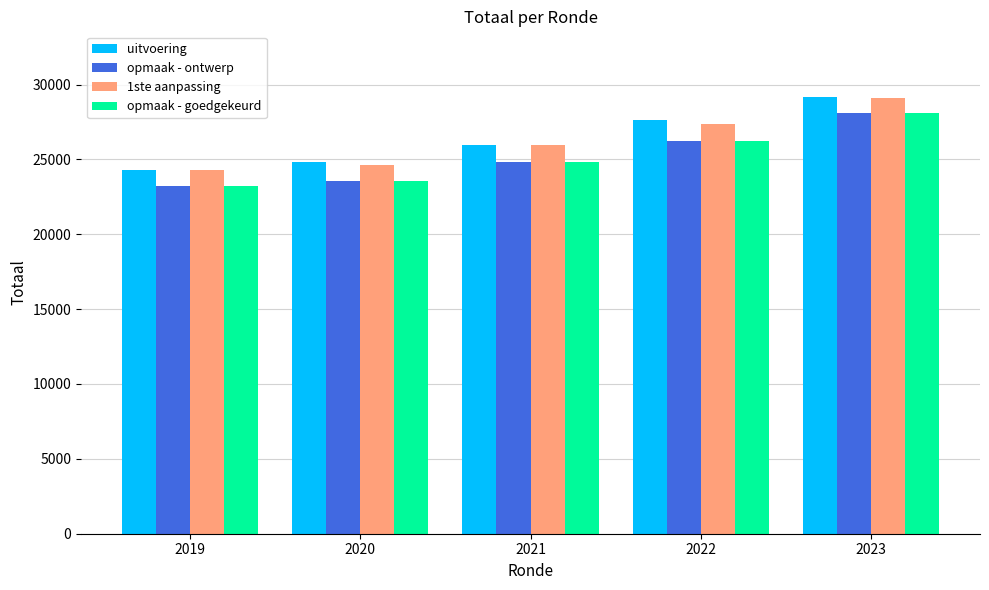

True or false: 1ste aanpassing has a value of 27378 at 2022.

True